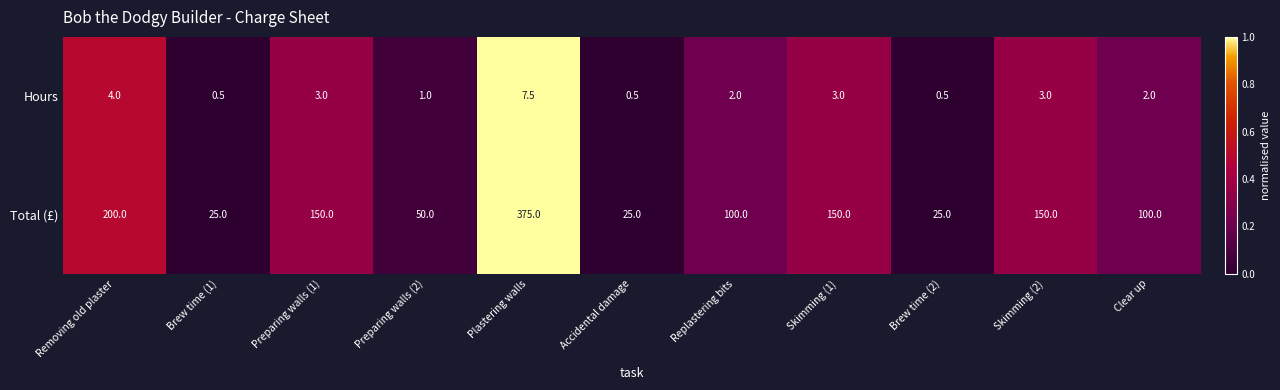

What is the total value across all series at Preparing walls (2)?

51.0